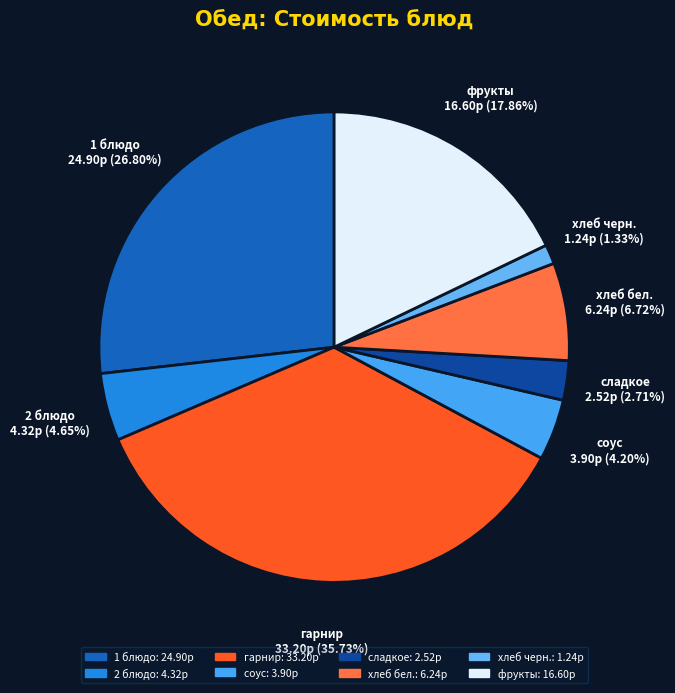

Is there a majority slice in this chart?

No